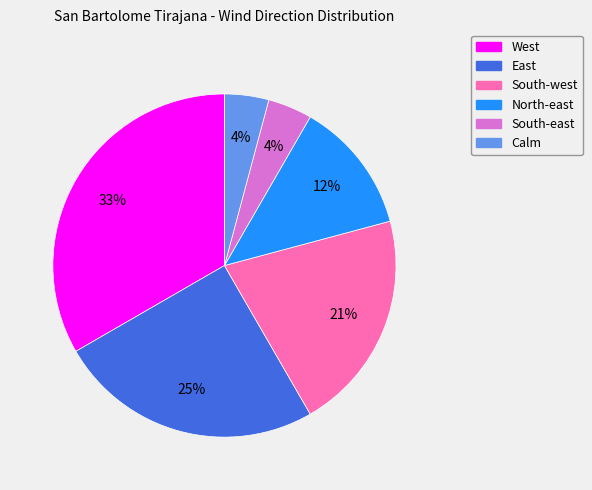

Combined, do South-west and East account for over 50%?

No